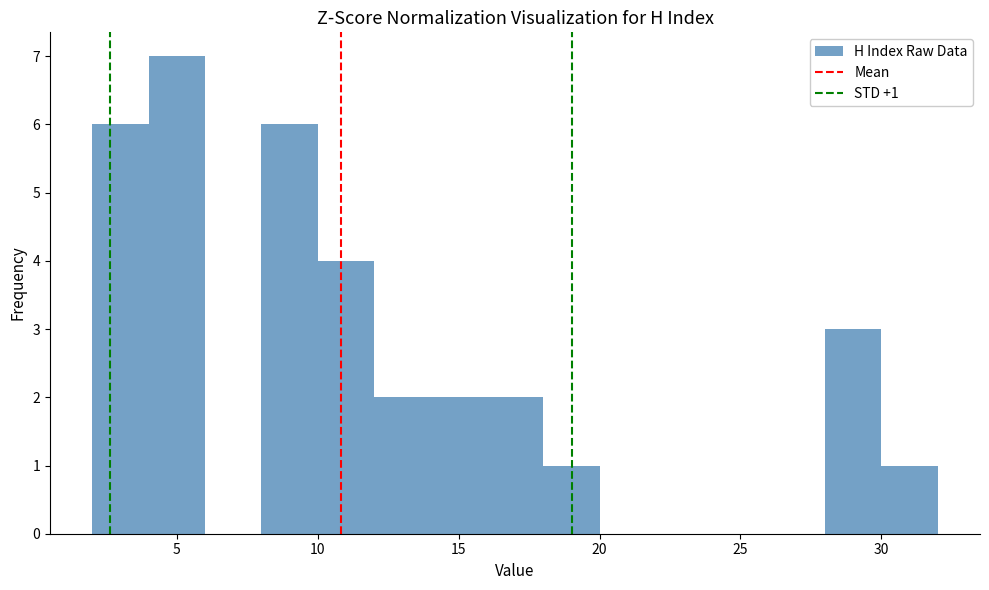

Over which range of the x-axis is the bar tallest?

4 to 6